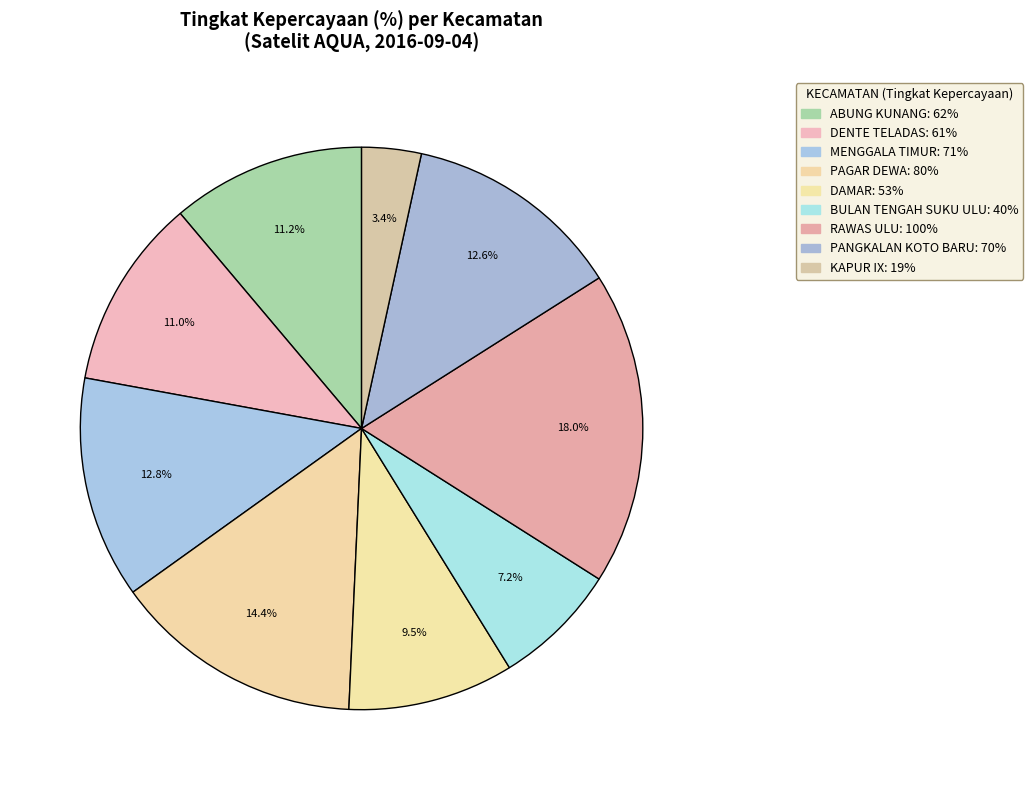

Count the number of slices in the pie.

9